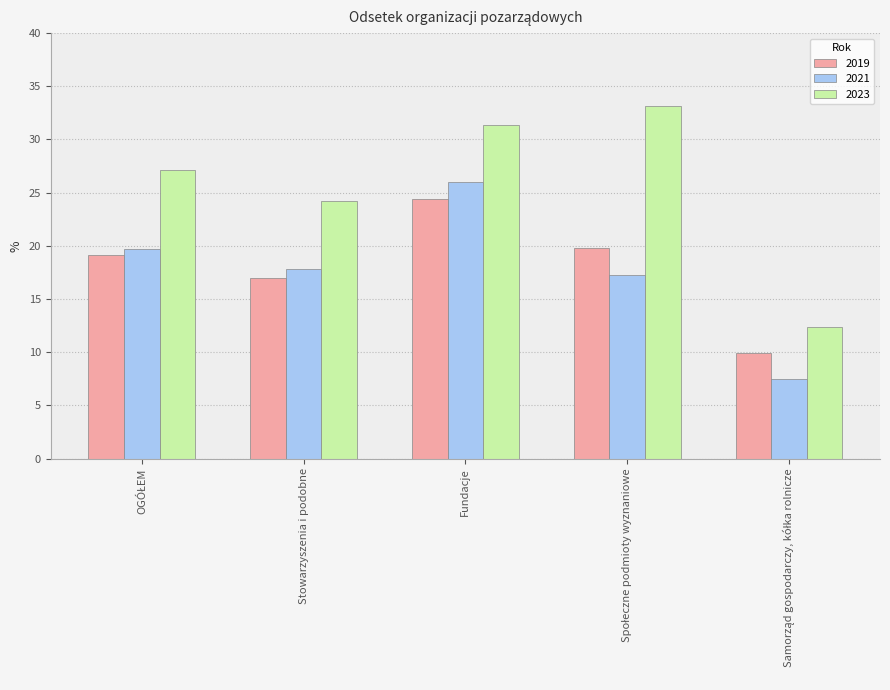

The value of 2019 at Fundacje is 11.8. True or false?

False